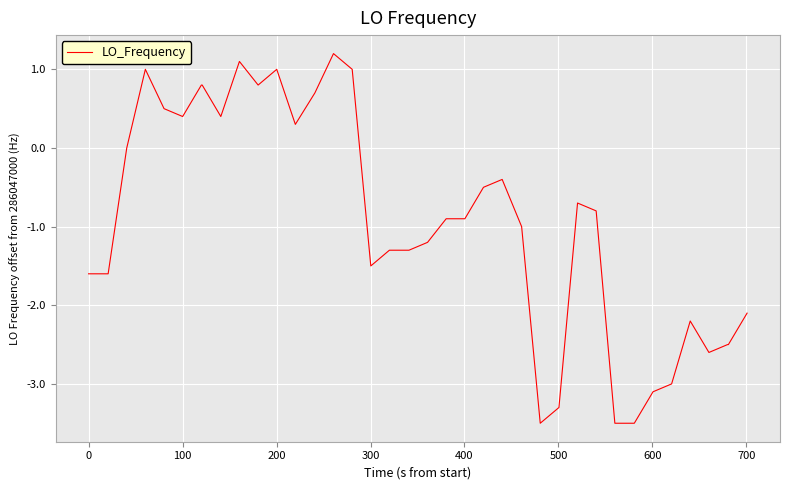

What is the maximum value shown in the chart?

1.2